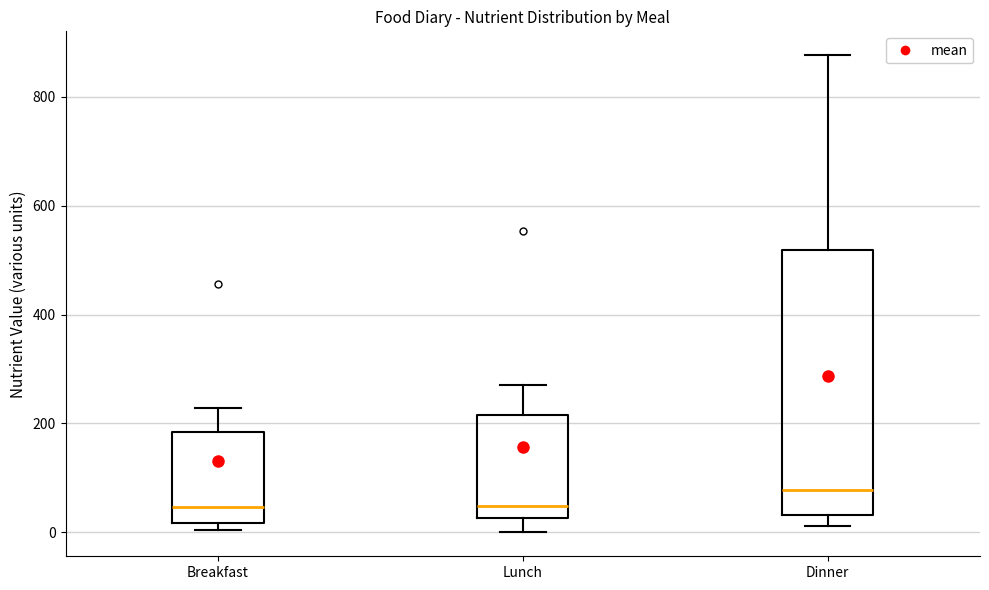

Reading left to right, read every box against the y-axis: the position of its median line, the range the box covers, and the ends of its whiskers. The values are not printed on the chart, so give them approximately, as read against the axis.

Breakfast: median 40, box 20 to 180, whiskers 0 to 220
Lunch: median 40, box 20 to 220, whiskers 0 to 280
Dinner: median 80, box 40 to 520, whiskers 20 to 880